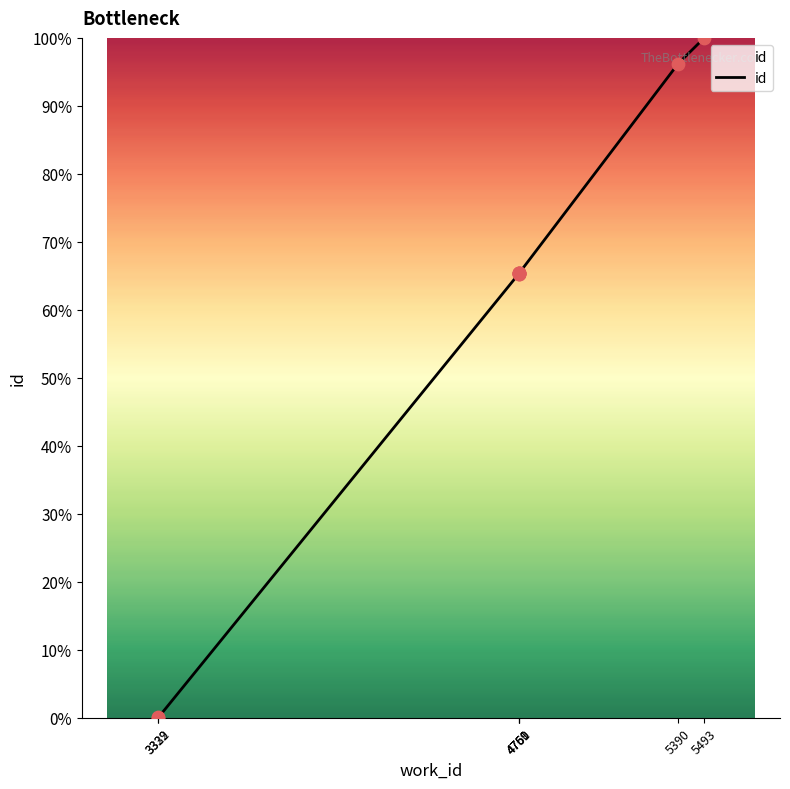

Between 4761 and 4760, which is larger?

4761